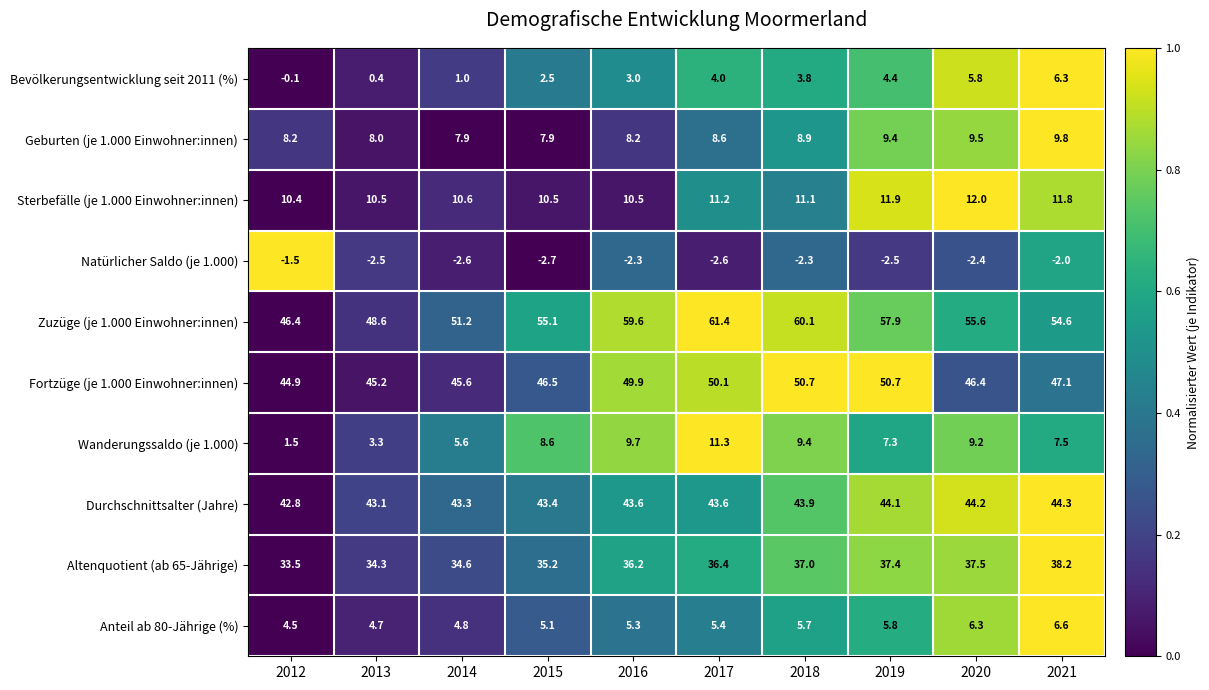

What is the sum of the Bevölkerungsentwicklung seit 2011 (%) values at 2021 and 2014?

7.3